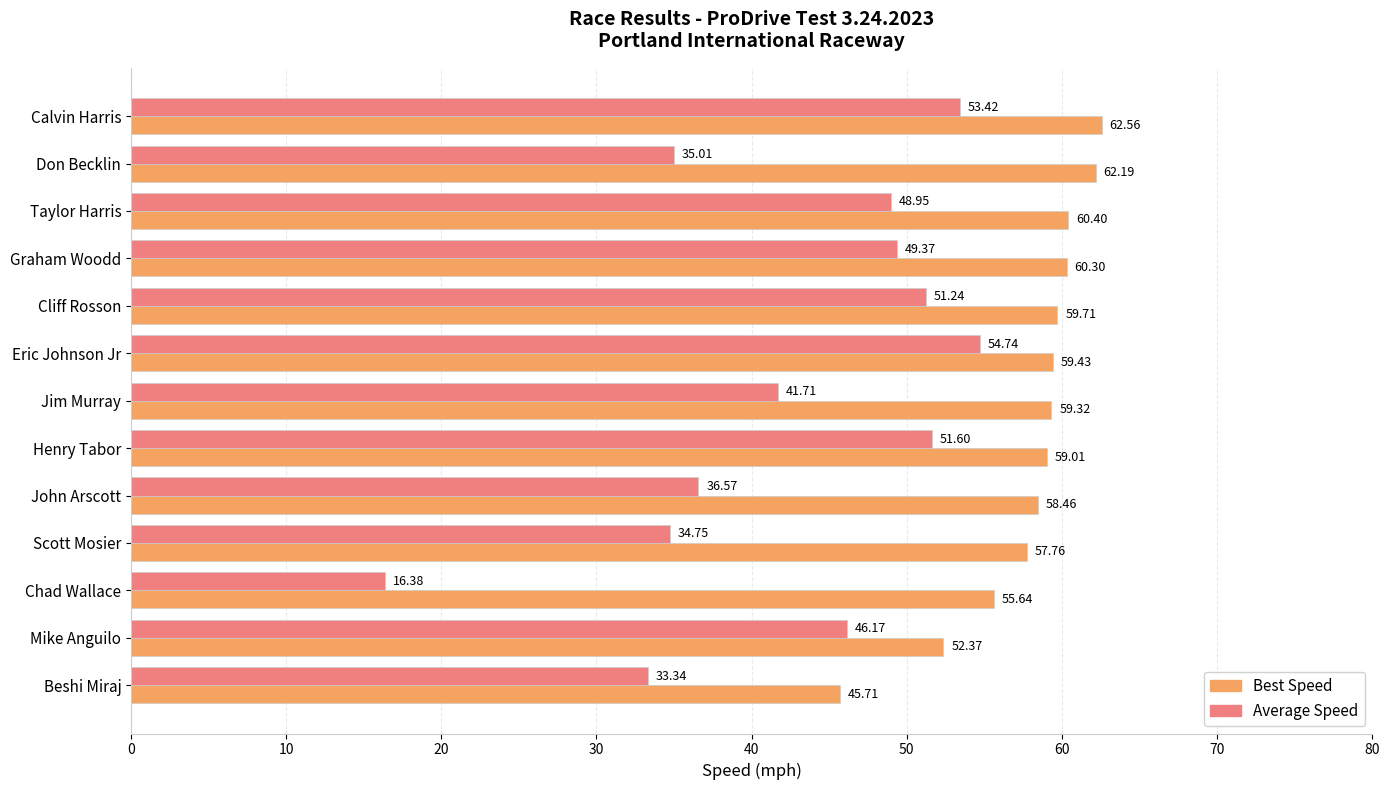

Rank the categories by Best Speed value from lowest to highest.

Beshi Miraj, Mike Anguilo, Chad Wallace, Scott Mosier, John Arscott, Henry Tabor, Jim Murray, Eric Johnson Jr, Cliff Rosson, Graham Woodd, Taylor Harris, Don Becklin, Calvin Harris